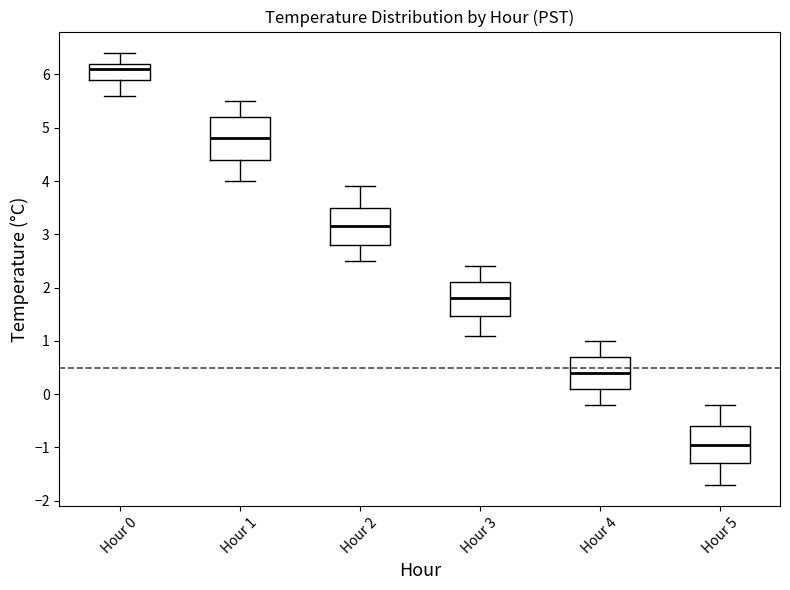

Reading left to right, read every box against the y-axis: the position of its median line, the range the box covers, and the ends of its whiskers. The values are not printed on the chart, so give them approximately, as read against the axis.

Hour 0: median 6.1, box 5.9 to 6.2, whiskers 5.6 to 6.4
Hour 1: median 4.8, box 4.4 to 5.2, whiskers 4.0 to 5.5
Hour 2: median 3.2, box 2.8 to 3.5, whiskers 2.5 to 3.9
Hour 3: median 1.8, box 1.5 to 2.1, whiskers 1.1 to 2.4
Hour 4: median 0.4, box 0.1 to 0.7, whiskers -0.2 to 1.0
Hour 5: median -0.9, box -1.3 to -0.6, whiskers -1.7 to -0.2